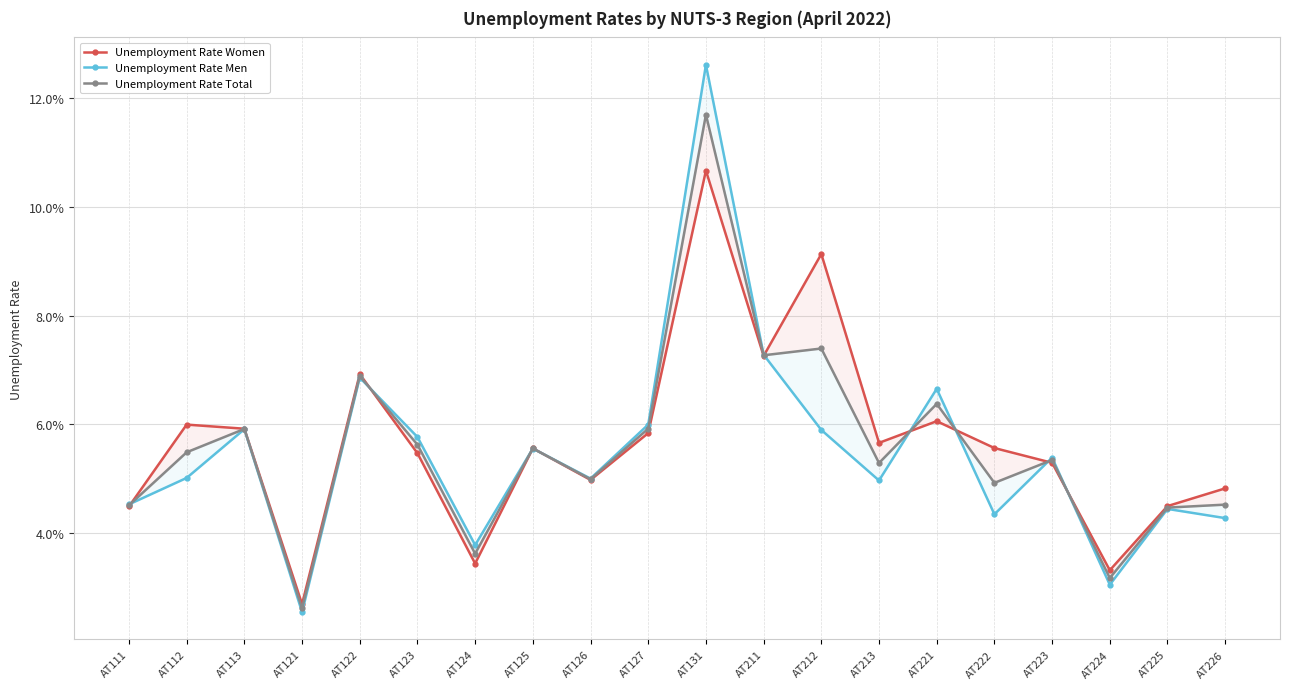

Which series has the widest spread of values?

Unemployment Rate Men